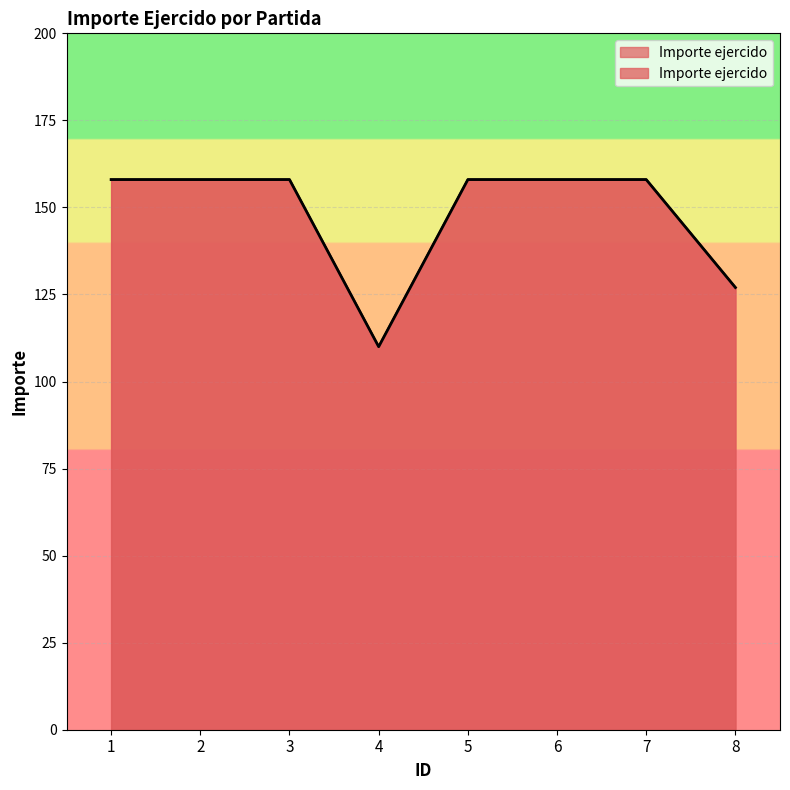

The chart shows a value of 251 at 6. True or false?

False